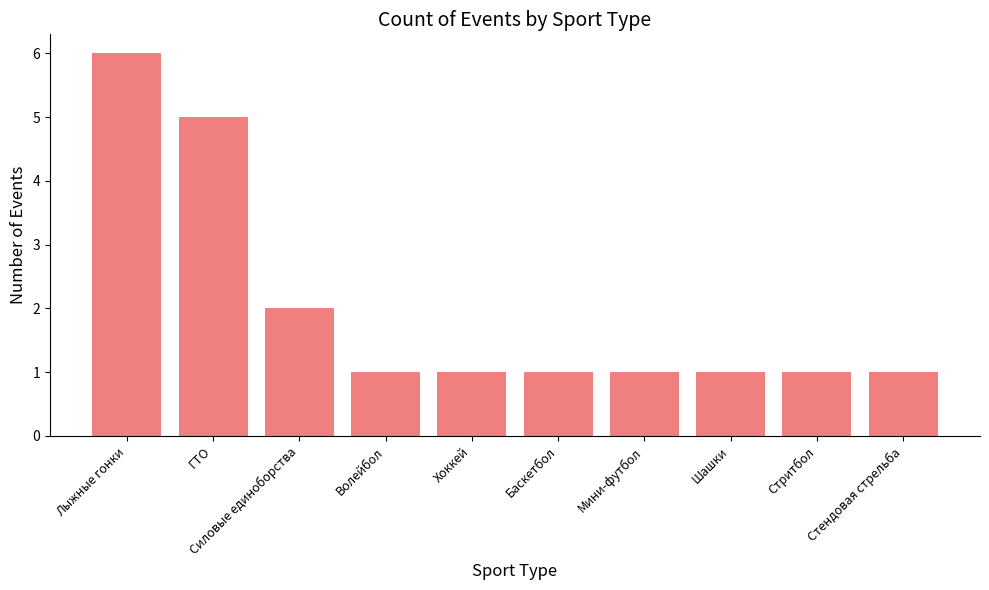

Which category has the highest value across all series?

Лыжные гонки